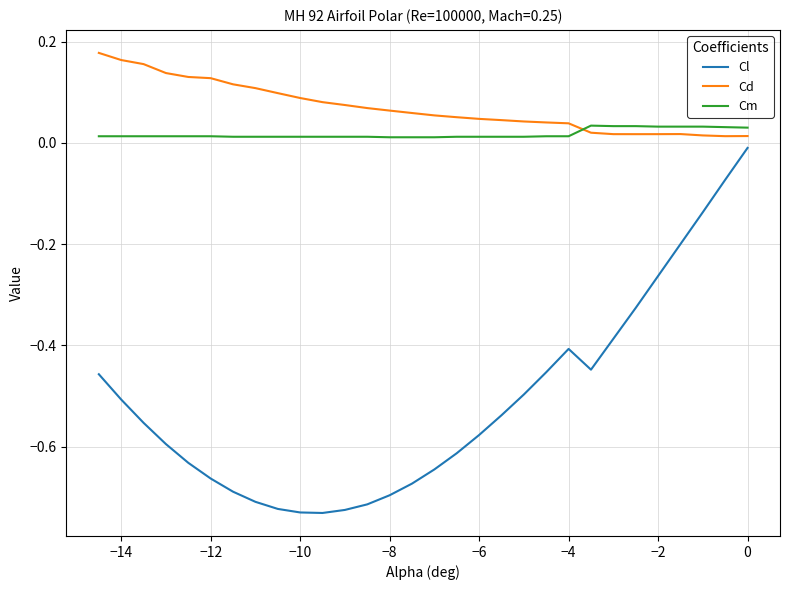

What is the difference between the maximum and minimum values in the Cl series?

0.7